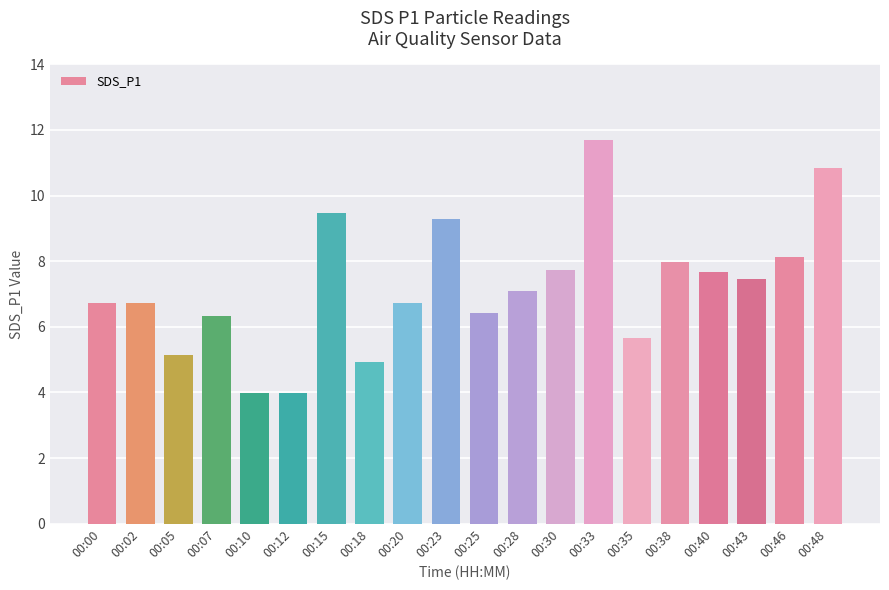

Reading right to left, transcribe all the data shown in this chart.

00:48=10.8	00:46=8.1	00:43=7.5	00:40=7.7	00:38=8.0	00:35=5.7	00:33=11.7	00:30=7.7	00:28=7.1	00:25=6.4	00:23=9.3	00:20=6.7	00:18=4.9	00:15=9.5	00:12=4.0	00:10=4.0	00:07=6.3	00:05=5.1	00:02=6.7	00:00=6.7